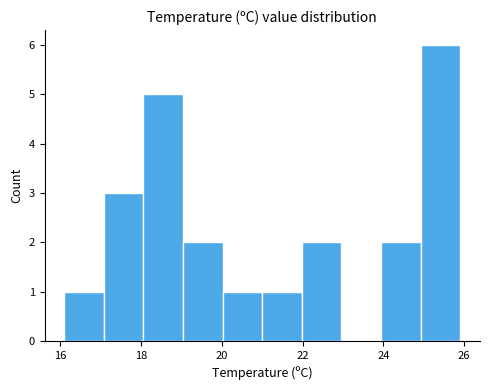

How tall is the bar that spans 16.10 to 17.08 on the x-axis? Neither the bar edges nor the heights are printed on the chart, so give them approximately, as read against the axes.

1